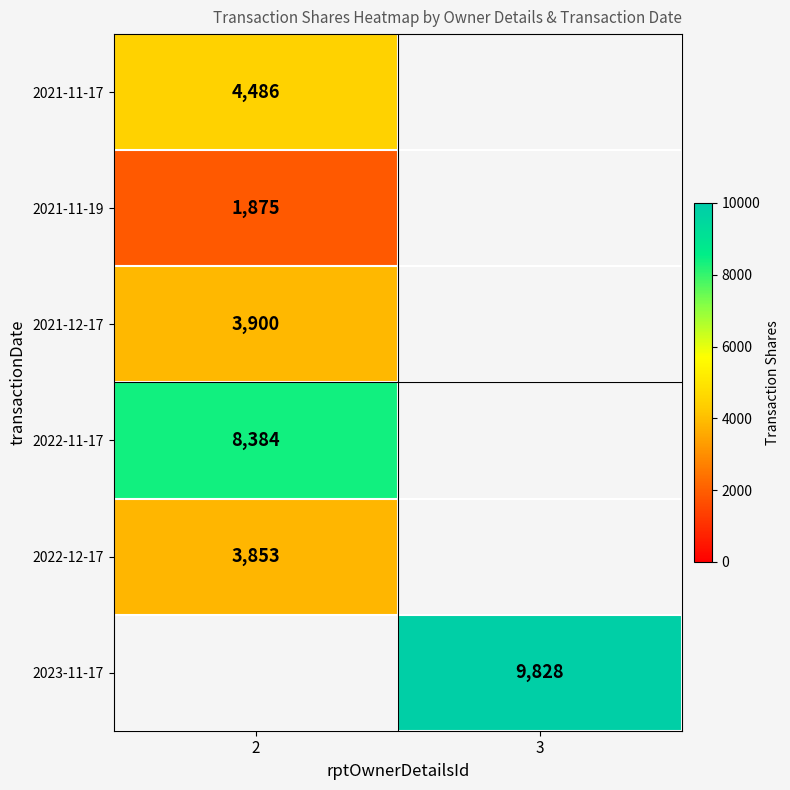

Is it true that 2022-12-17 equals 2175 at 2?

False